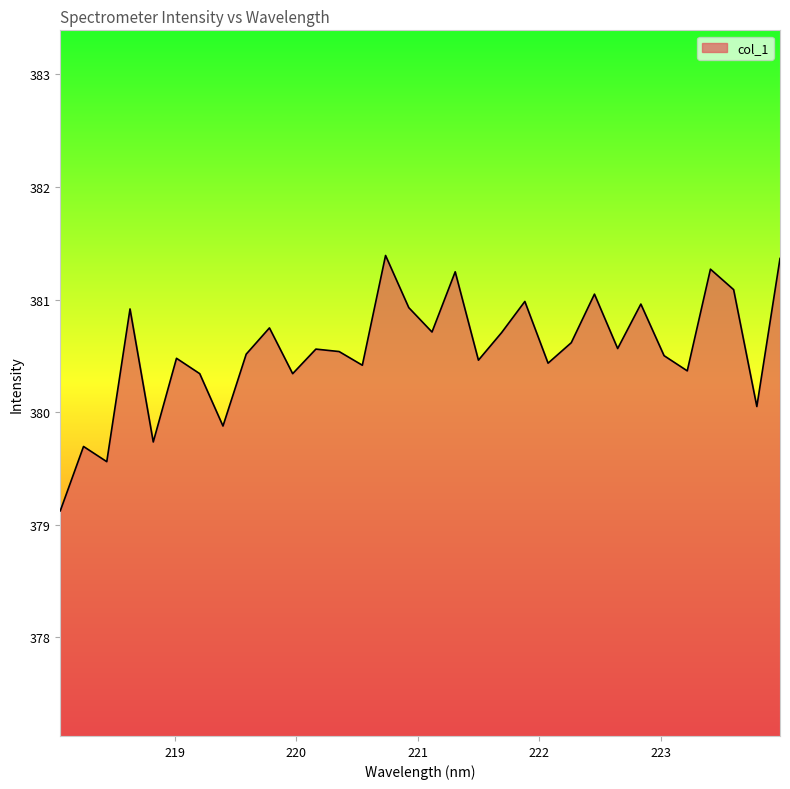

What is the maximum value shown in the chart?

381.4